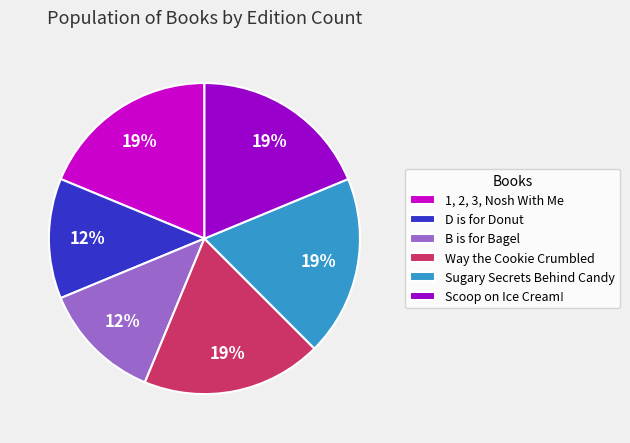

True or false: D is for Donut accounts for 24% of the total.

False